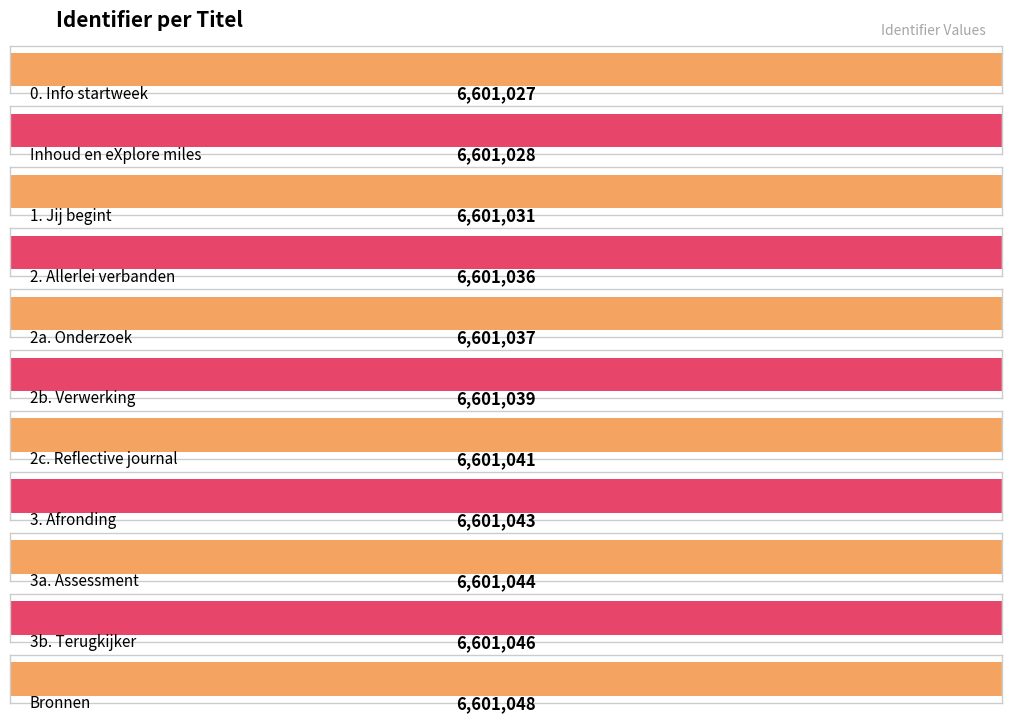

Approximately how many times larger is the value at 3. Afronding compared to 3a. Assessment?

1.0